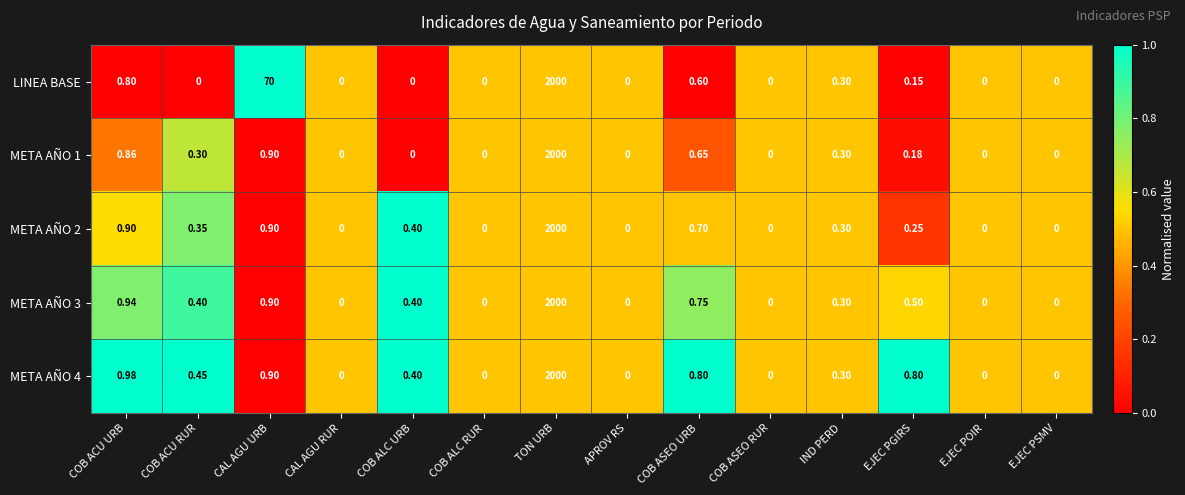

Which series has the largest total across all categories?

LINEA BASE